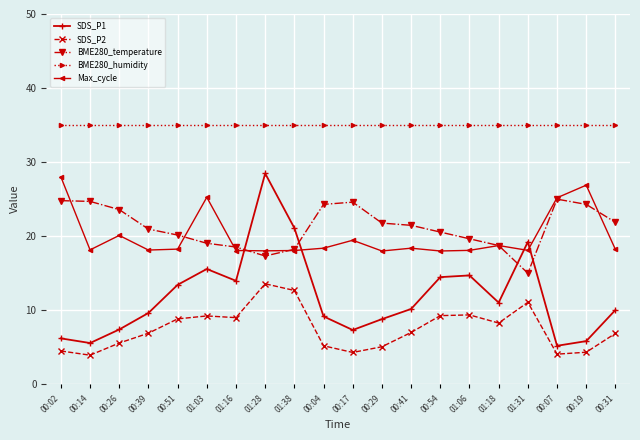

The BME280_temperature series shows 24.3 at 00:04. True or false?

True